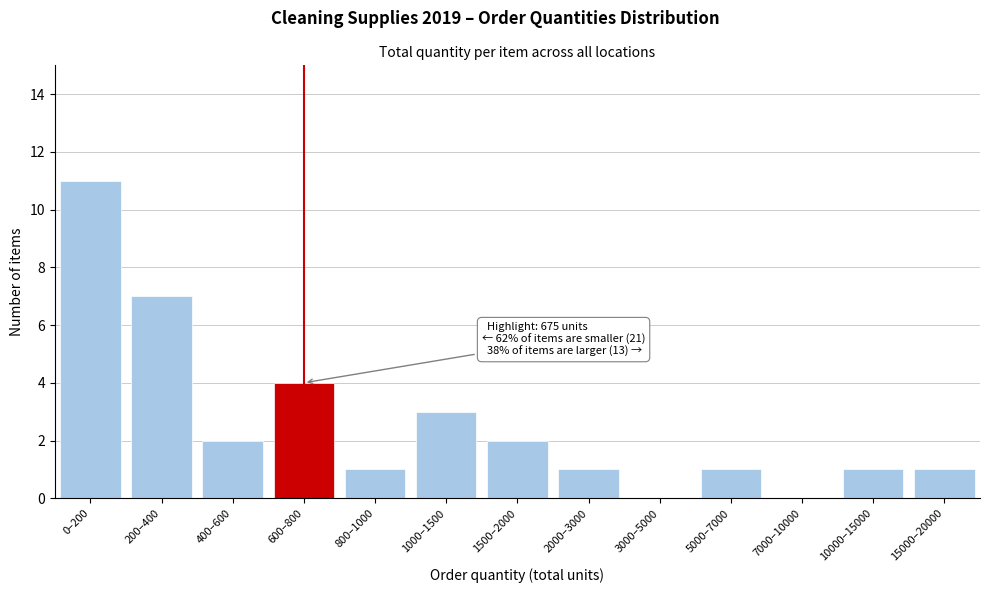

Reading right to left, list all the values displayed in this chart.

15000–20000=1	10000–15000=1	7000–10000=0	5000–7000=1	3000–5000=0	2000–3000=1	1500–2000=2	1000–1500=3	800–1000=1	600–800=4	400–600=2	200–400=7	0–200=11